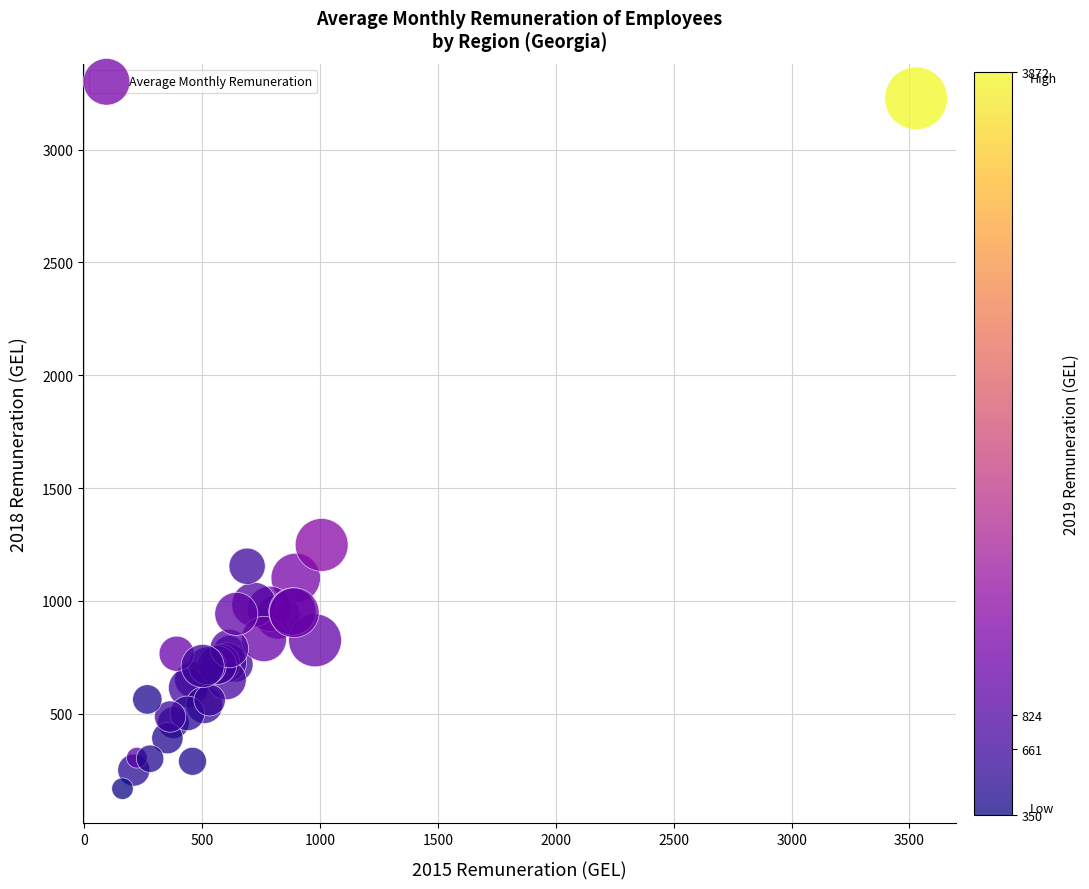

What Y value in the scatter plot is closest to 1697?

1247.8